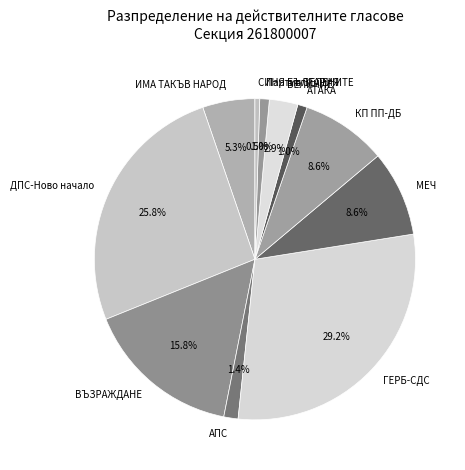

Combined, what portion of the pie is АПС and Партия ЗЕЛЕНИТЕ?

2.4%